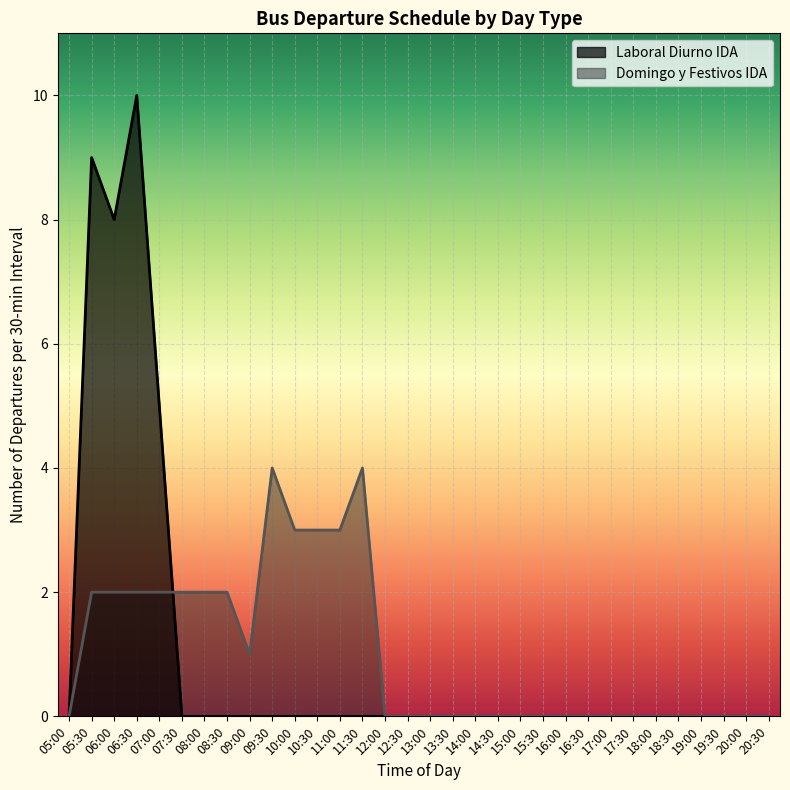

True or false: Laboral Diurno IDA has a value of -4 at 13:30.

False